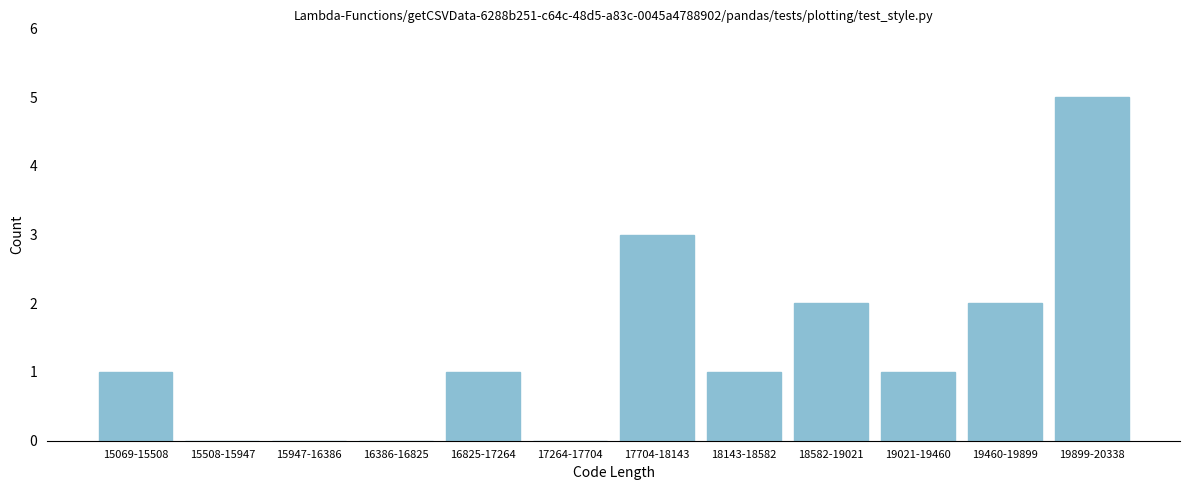

Reading left to right, what are all the values shown in this chart?

15069-15508=1	15508-15947=0	15947-16386=0	16386-16825=0	16825-17264=1	17264-17704=0	17704-18143=3	18143-18582=1	18582-19021=2	19021-19460=1	19460-19899=2	19899-20338=5